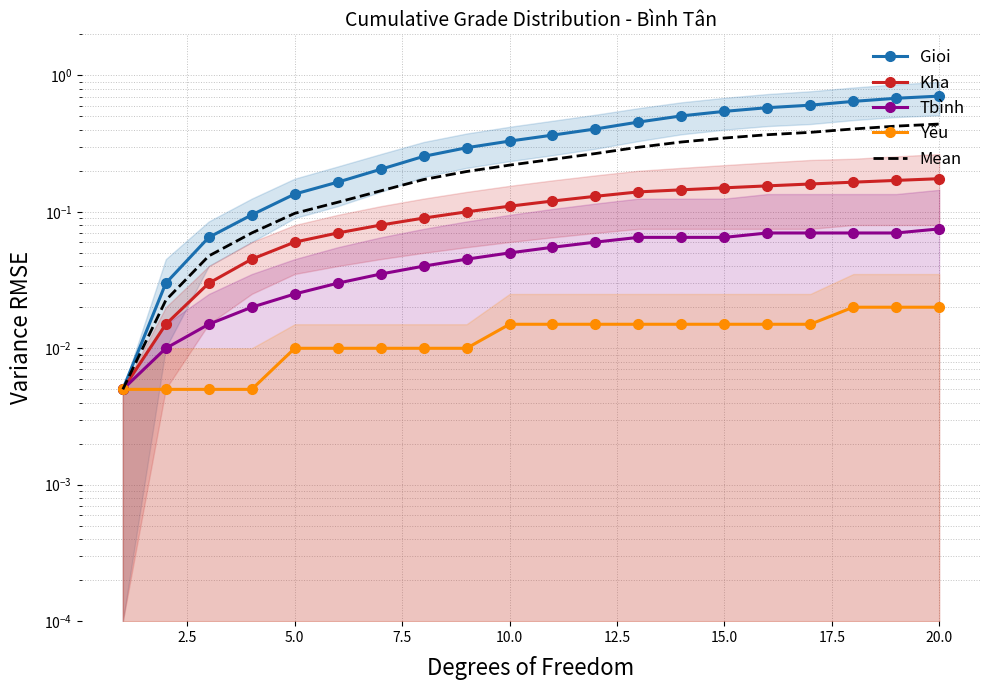

Which series has the largest total across all categories?

Gioi